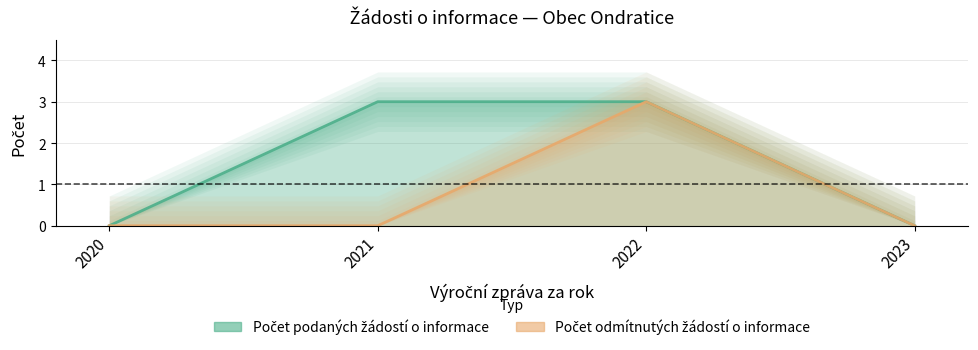

Rank the categories by Počet podaných žádostí o informace value from lowest to highest.

2020, 2023, 2021, 2022